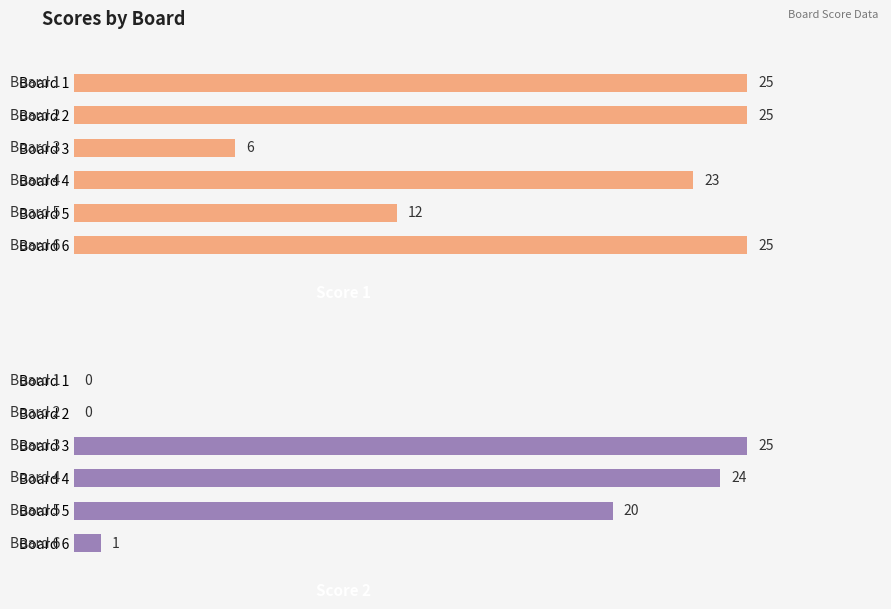

Rank the series by their average value, from lowest to highest.

Score 2, Score 1